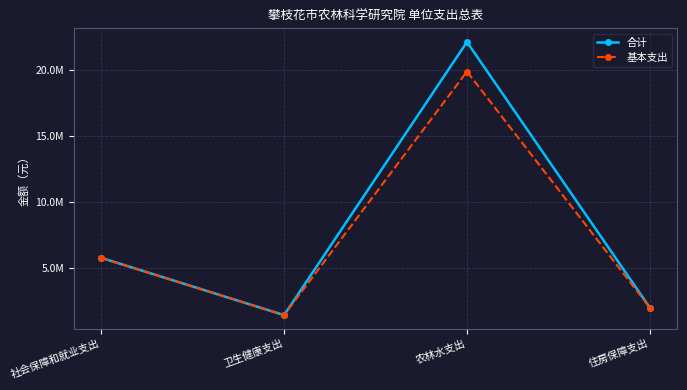

What are all the series names shown in the legend?

合计, 基本支出